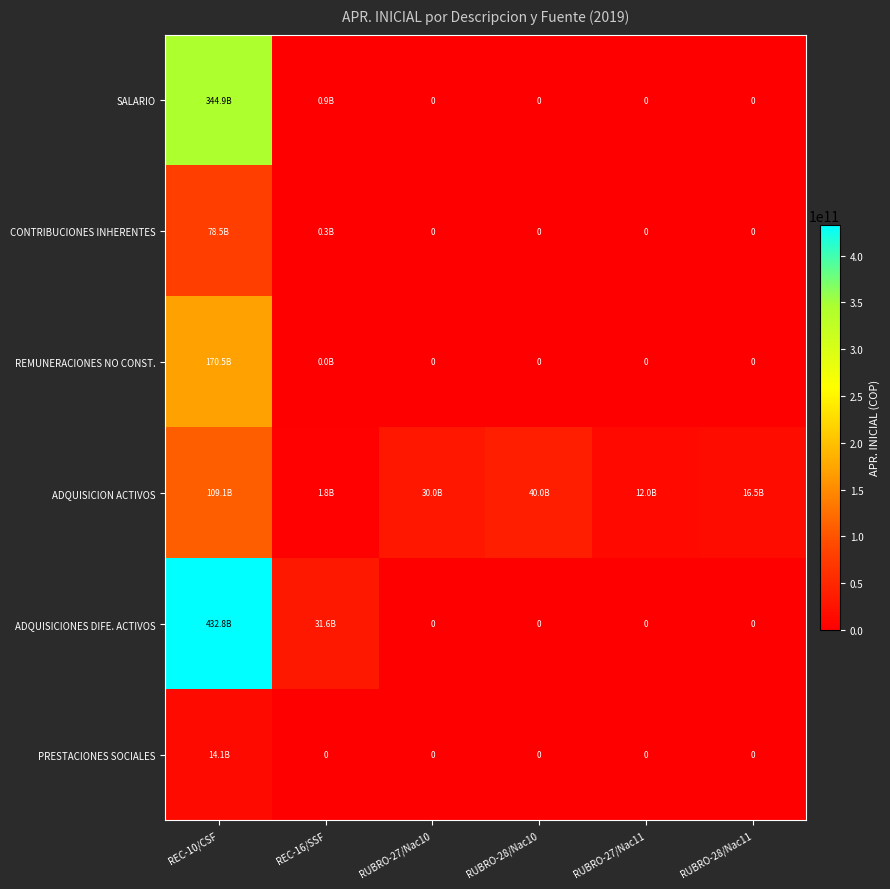

Which category has the highest value in the ADQUISICIONES DIFE. ACTIVOS series?

REC-10/CSF